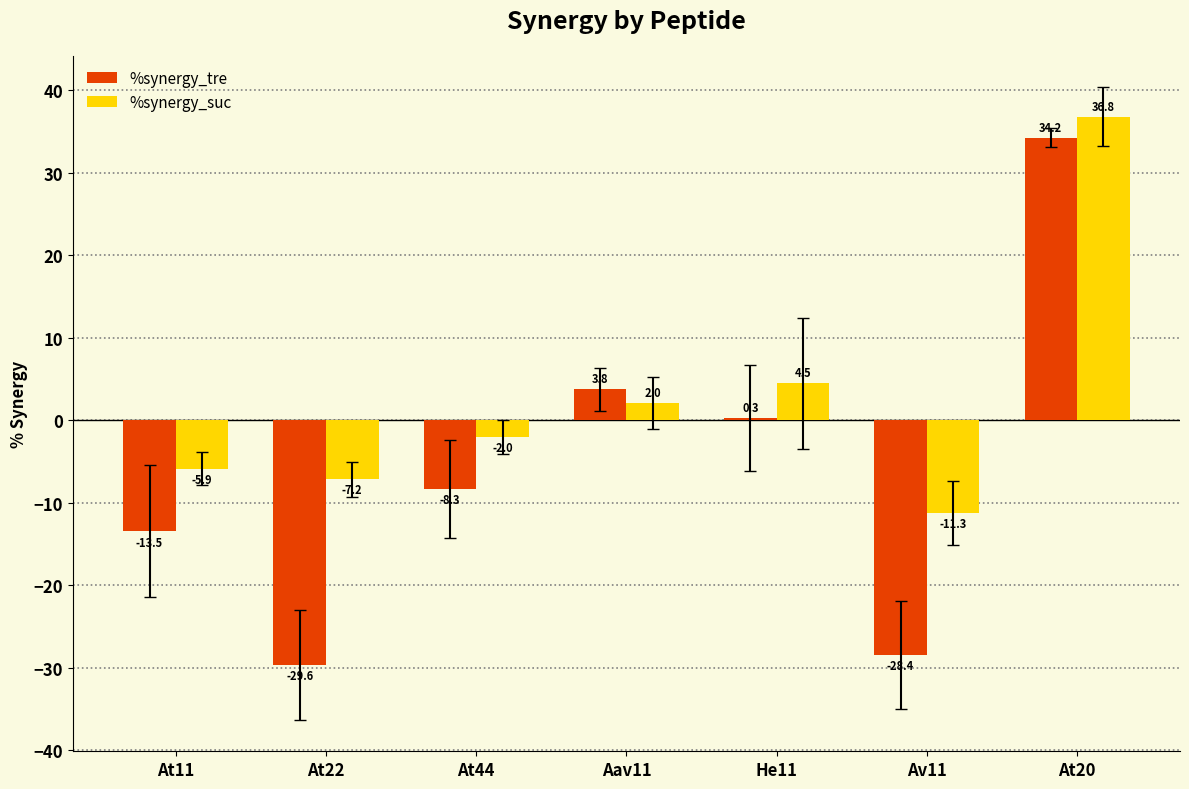

Reading left to right, list all the values displayed in this chart.

%synergy_tre: At11=-13.5	At22=-29.6	At44=-8.3	Aav11=3.8	He11=0.3	Av11=-28.4	At20=34.2
%synergy_suc: At11=-5.9	At22=-7.2	At44=-2.0	Aav11=2.0	He11=4.5	Av11=-11.3	At20=36.8